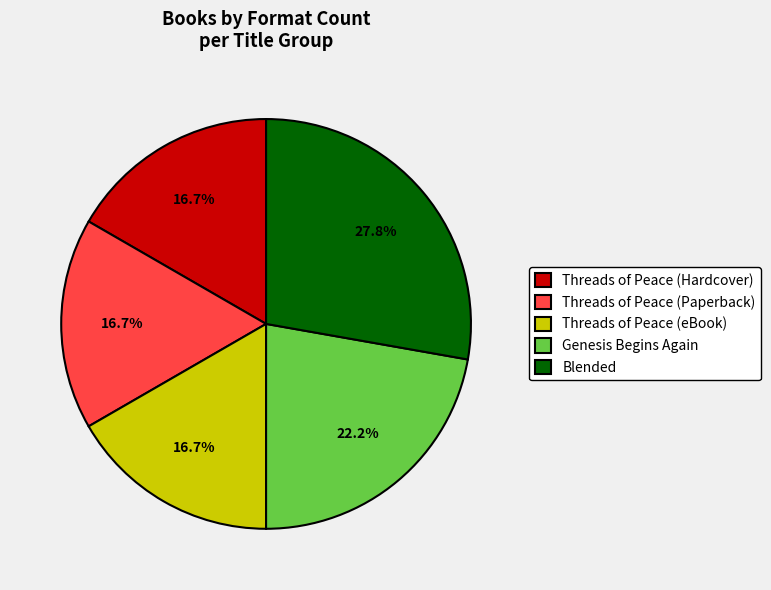

What percentage is NOT represented by Threads of Peace (Paperback)?

83.3%